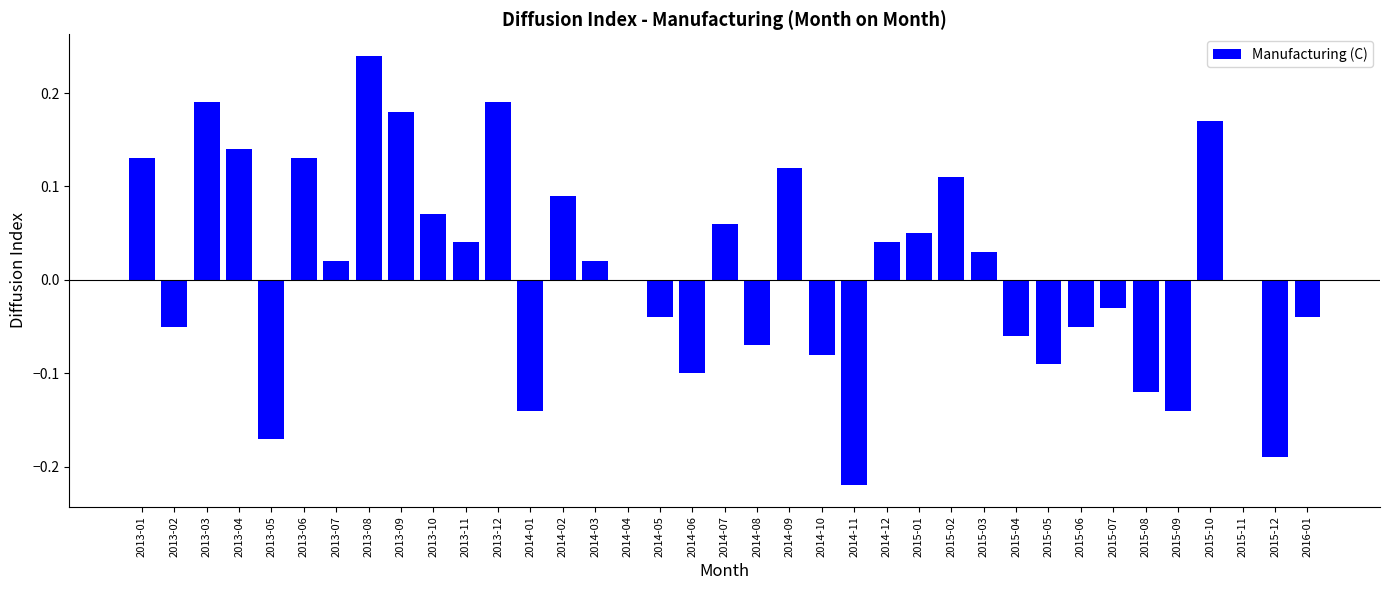

The chart shows a value of 0.0 at 2015-01. True or false?

False